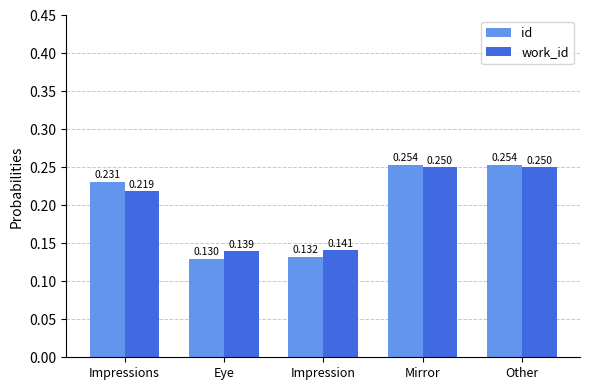

At which label is work_id closest to 0?

Eye